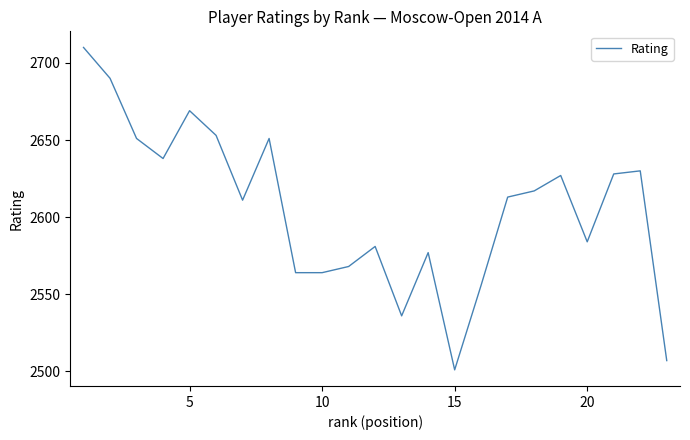

What is the smallest value displayed?

2501